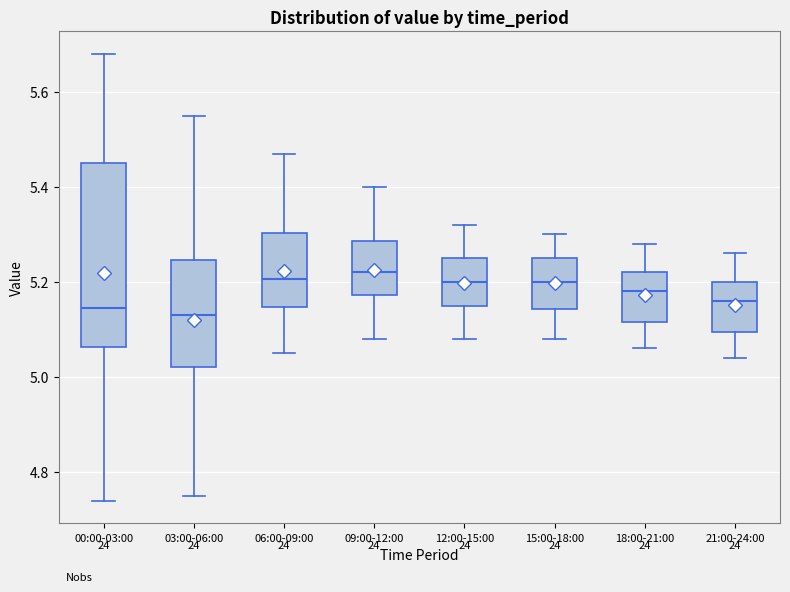

Comparing the boxes themselves (not the whiskers), which one is the tallest?

00:00-03:00